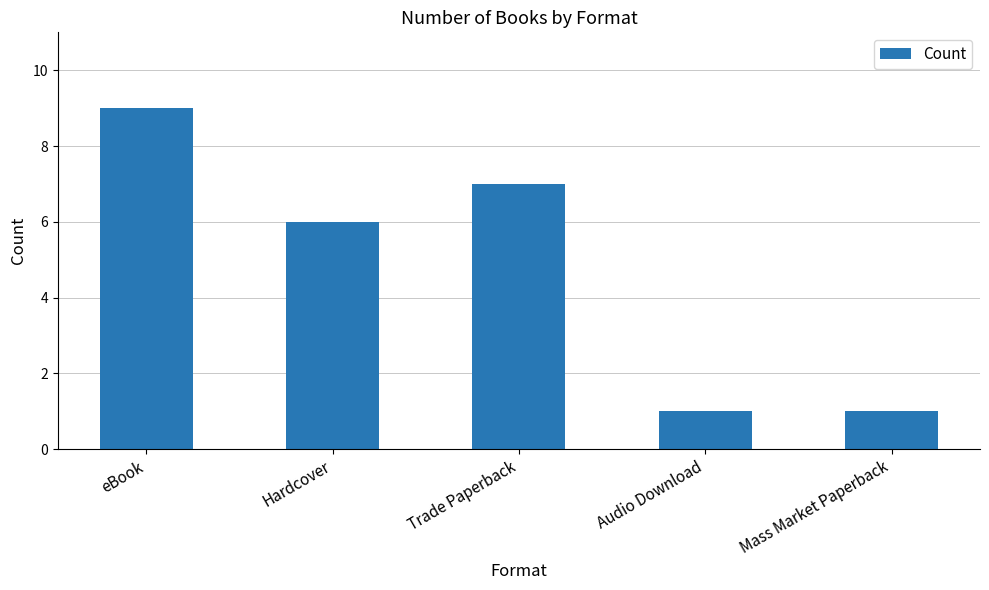

The chart shows a value of 6 at Hardcover. True or false?

True